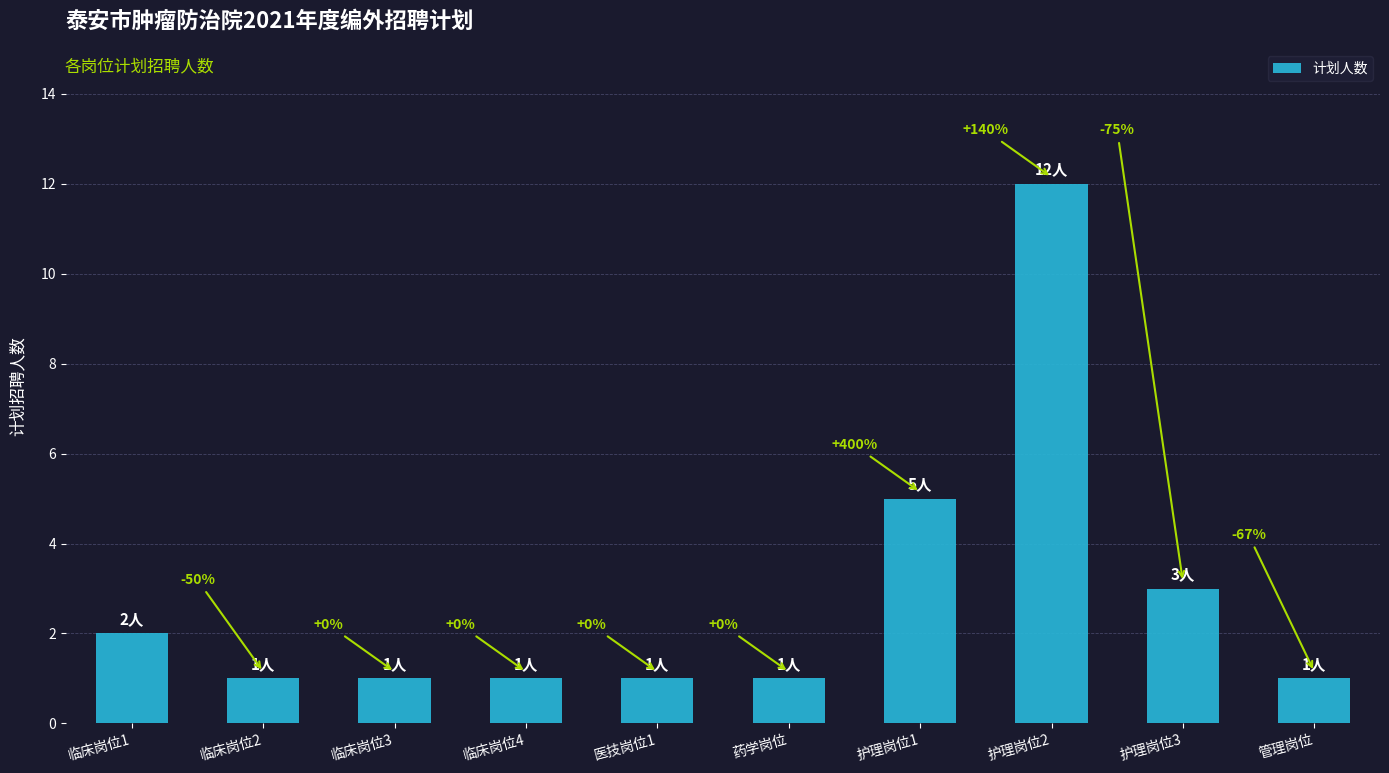

Rank the categories by value from highest to lowest.

护理岗位2, 护理岗位1, 护理岗位3, 临床岗位1, 临床岗位2, 临床岗位3, 临床岗位4, 医技岗位1, 药学岗位, 管理岗位